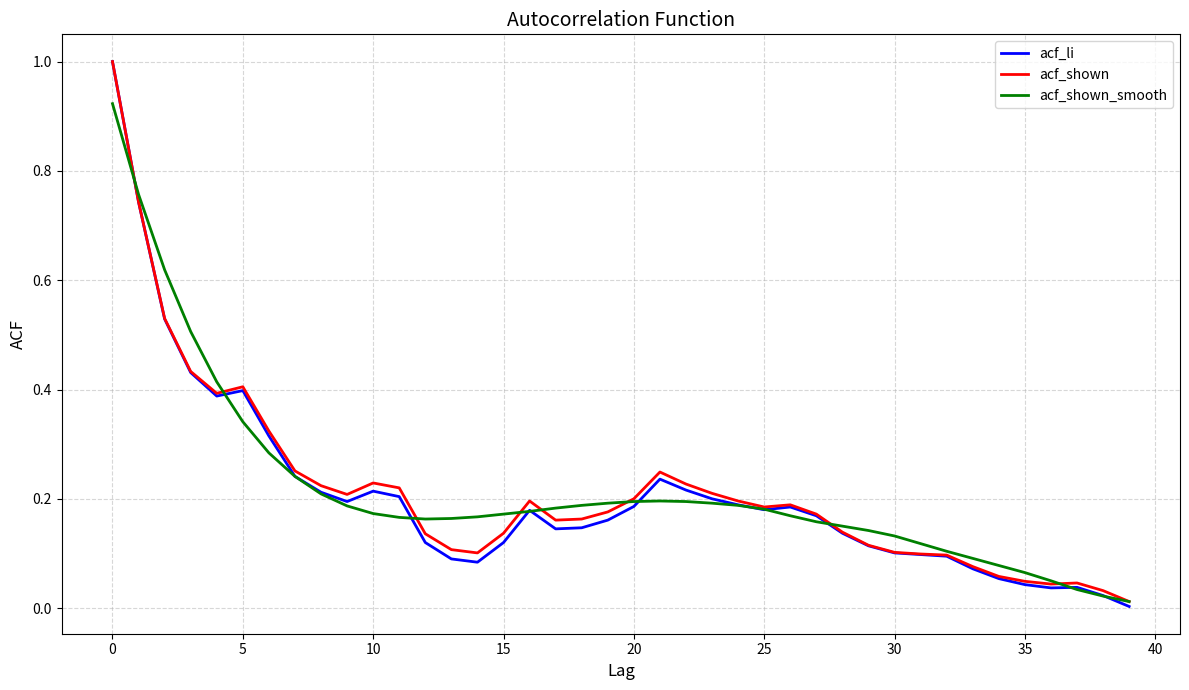

Which series has the widest spread of values?

acf_li